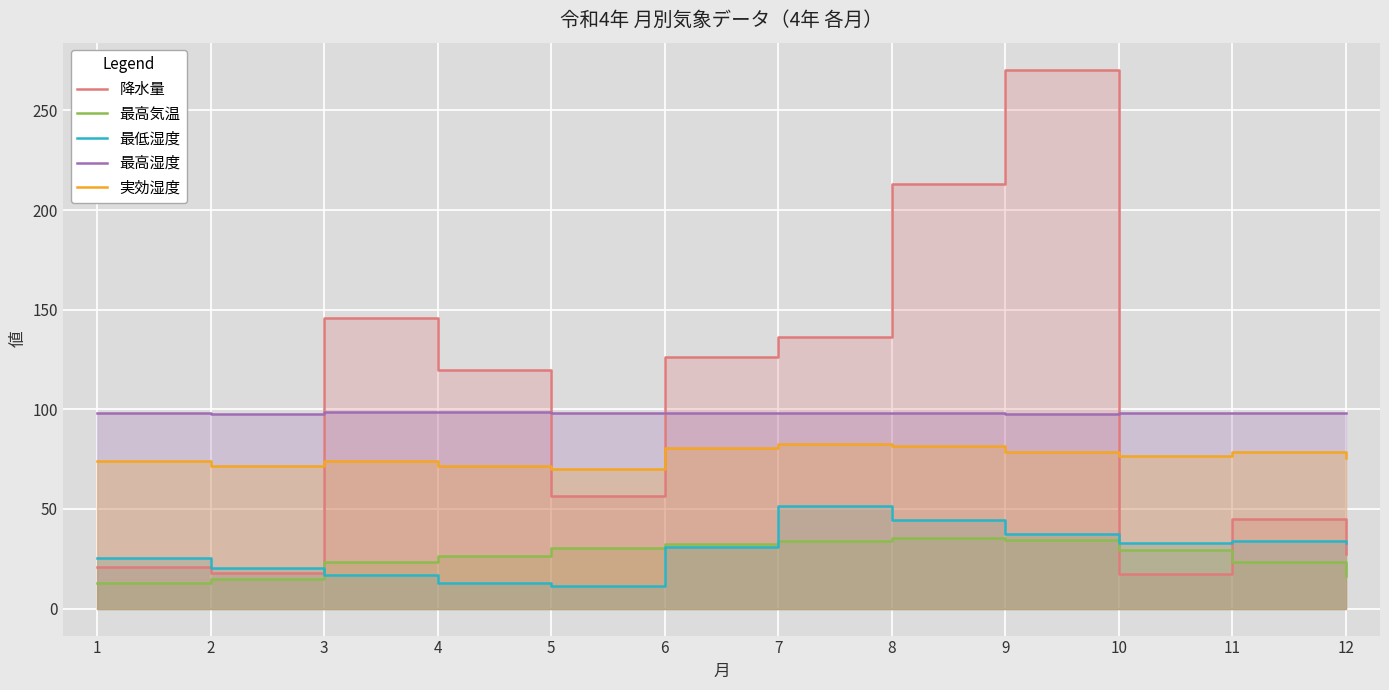

What is the value of the 降水量 point at the 4th from the left?

120.0